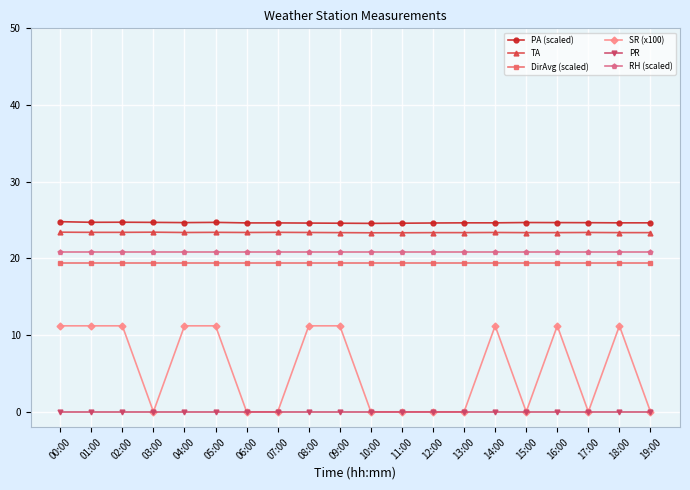

Which series has the widest spread of values?

SR (x100)